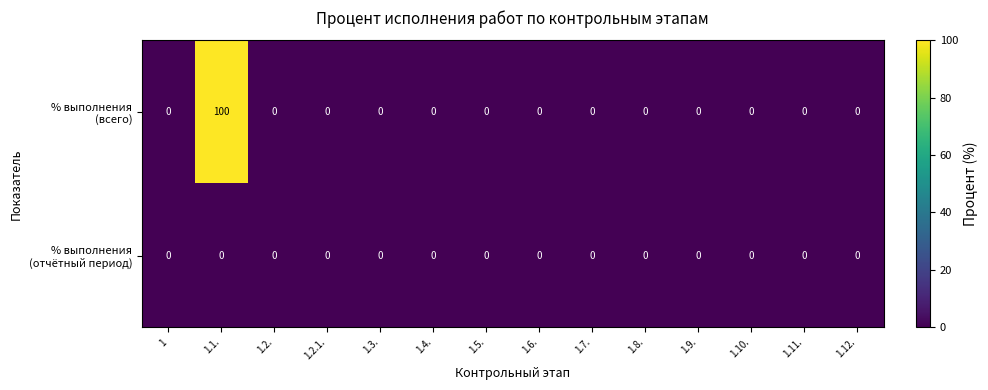

At which category is the sum across all series the highest?

1.1.